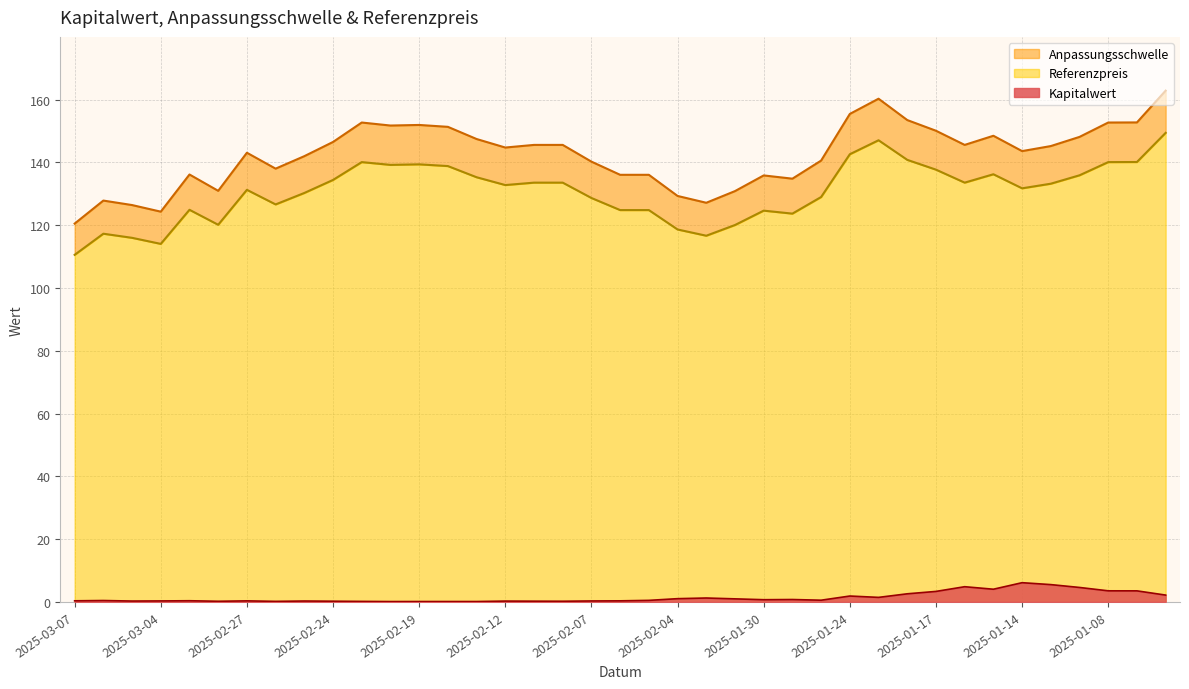

Is it true that Anpassungsschwelle equals 55.9 at 2025-01-29?

False